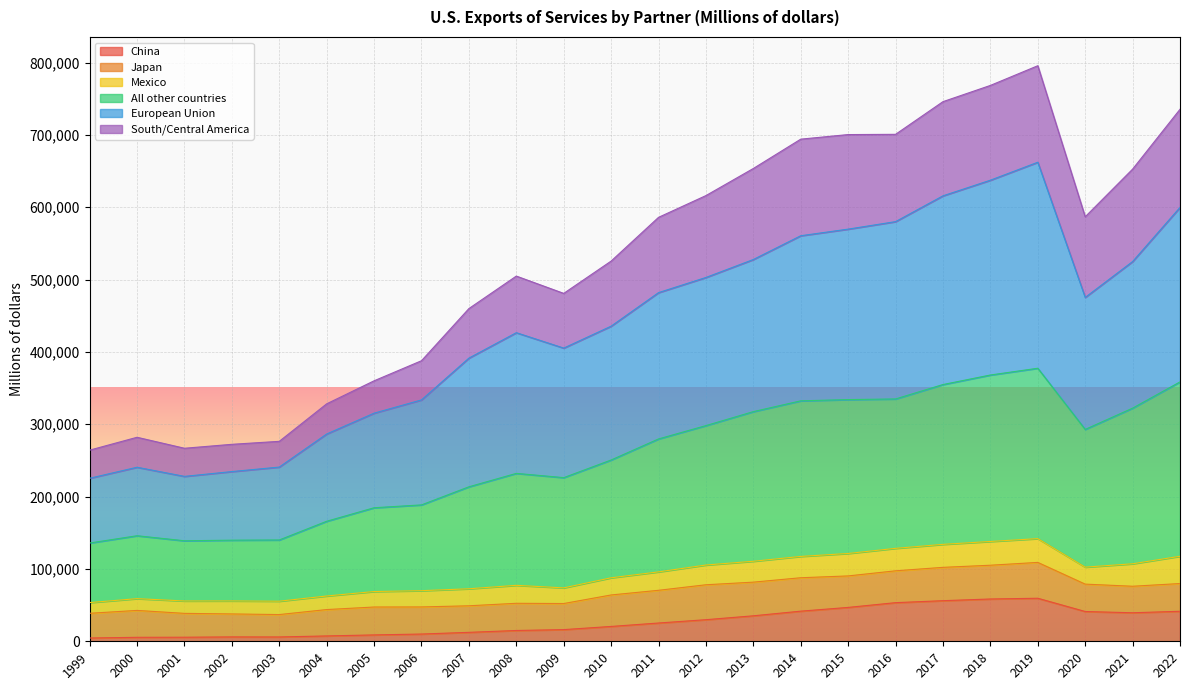

Rank the categories by China value from lowest to highest.

1999, 2000, 2001, 2003, 2002, 2004, 2005, 2006, 2007, 2008, 2009, 2010, 2011, 2012, 2013, 2021, 2020, 2022, 2014, 2015, 2016, 2017, 2018, 2019